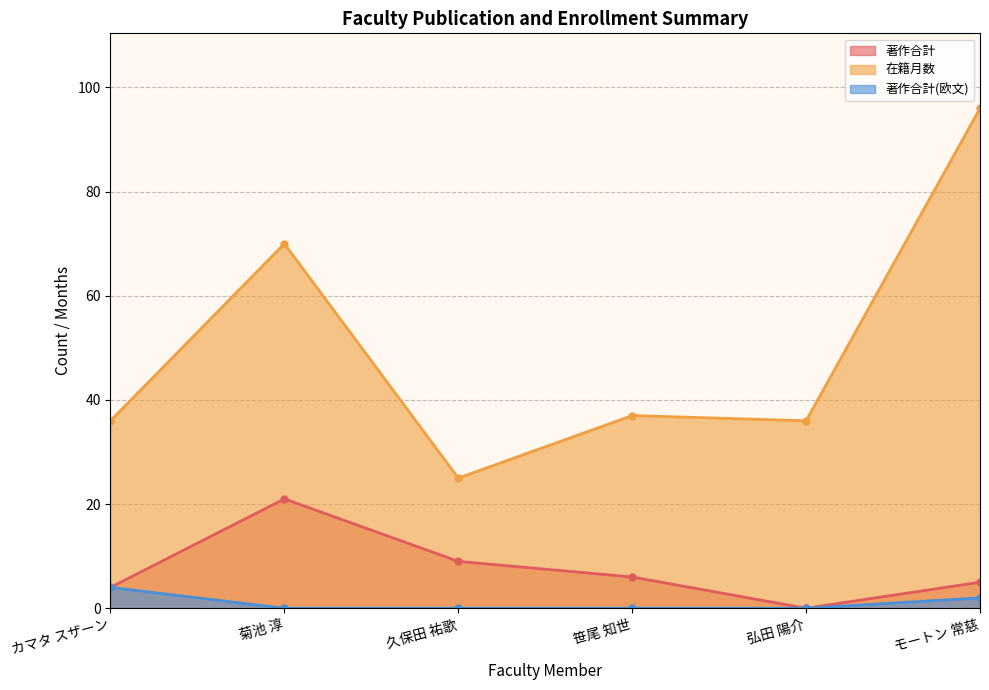

True or false: 著作合計(欧文) and 在籍月数 cross at least once.

False